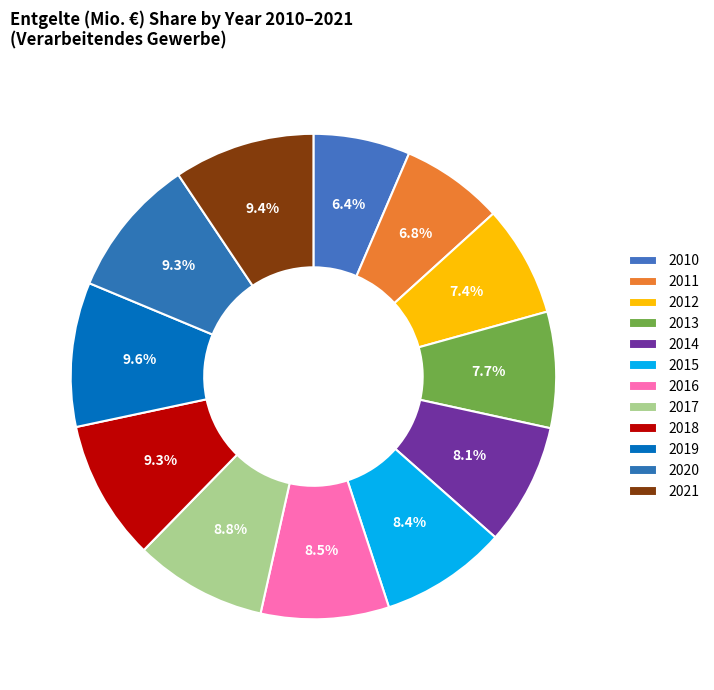

To the nearest percent, what is the difference between the largest and smallest slice percentages?

3%